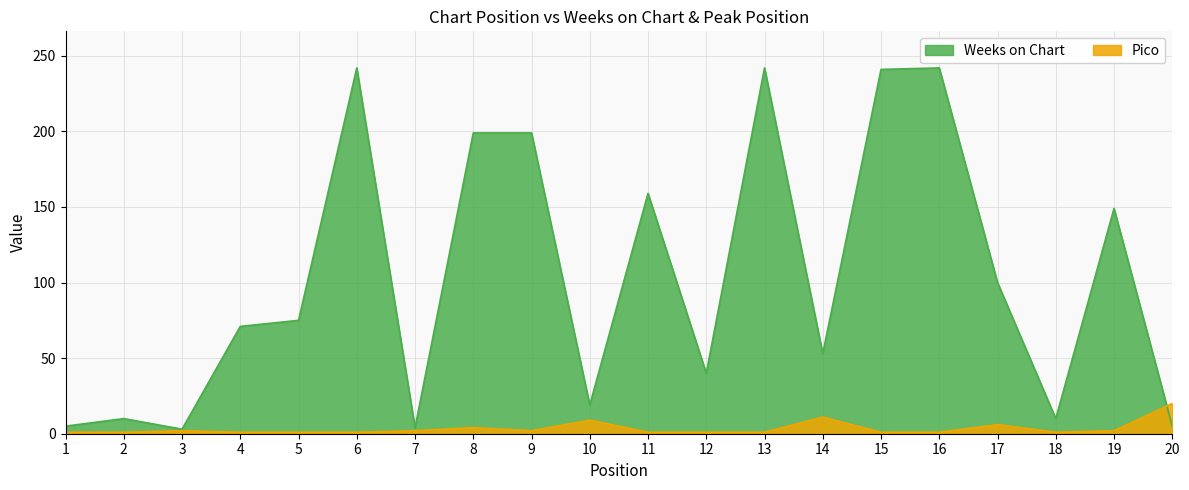

Count the number of categories in the chart.

20